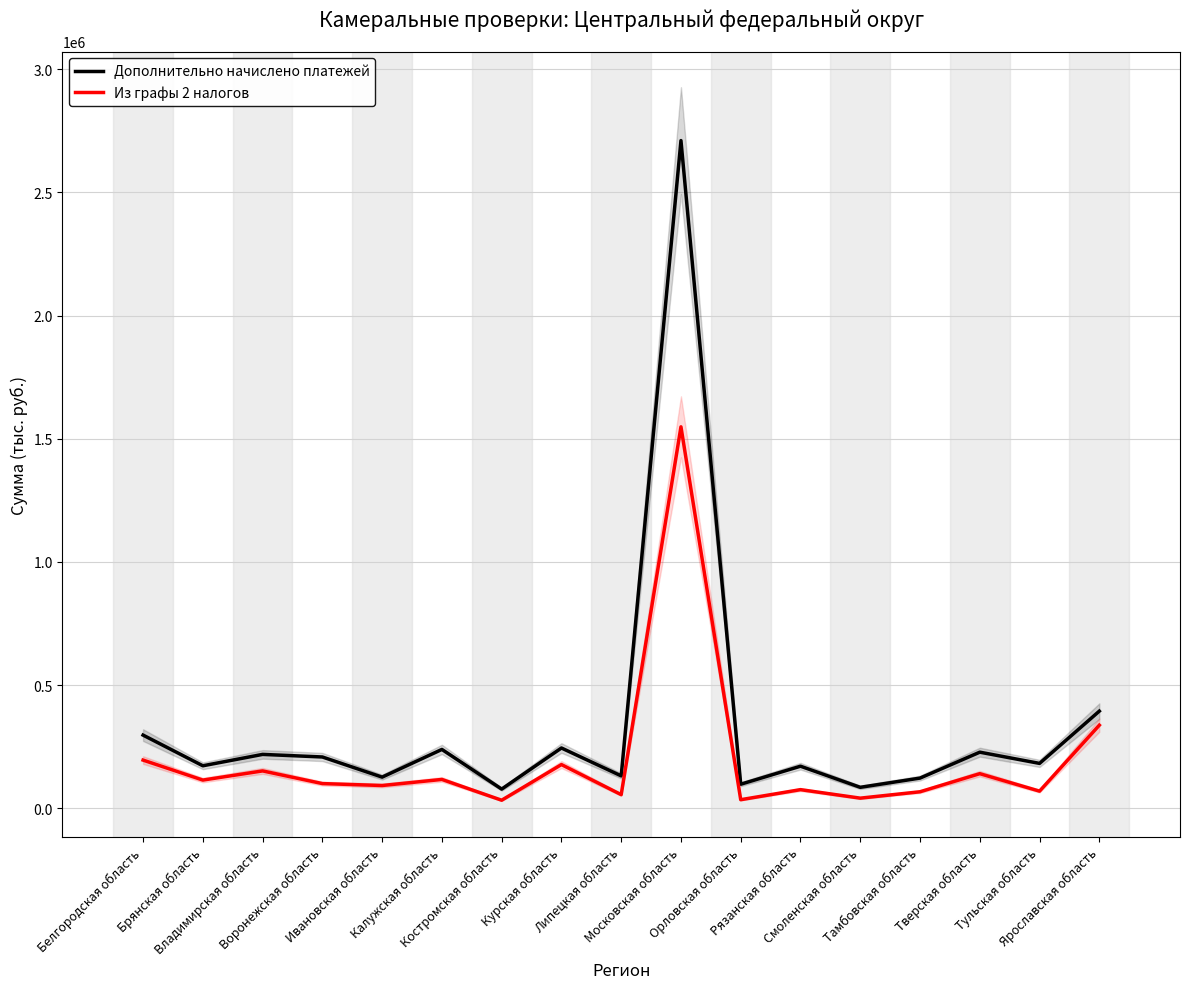

Reading right to left, list all the values displayed in this chart.

Дополнительно начислено платежей: Ярославская область=394304	Тульская область=182120	Тверская область=227685	Тамбовская область=122469	Смоленская область=85020	Рязанская область=170713	Орловская область=97616	Московская область=2710123	Липецкая область=131504	Курская область=244681	Костромская область=77807	Калужская область=238814	Ивановская область=126421	Воронежская область=208183	Владимирская область=218655	Брянская область=172422	Белгородская область=296966
Из графы 2 налогов: Ярославская область=337212	Тульская область=69500	Тверская область=140417	Тамбовская область=66951	Смоленская область=41052	Рязанская область=75598	Орловская область=34766	Московская область=1548363	Липецкая область=55243	Курская область=177368	Костромская область=32664	Калужская область=117035	Ивановская область=92363	Воронежская область=100173	Владимирская область=151629	Брянская область=114406	Белгородская область=195521